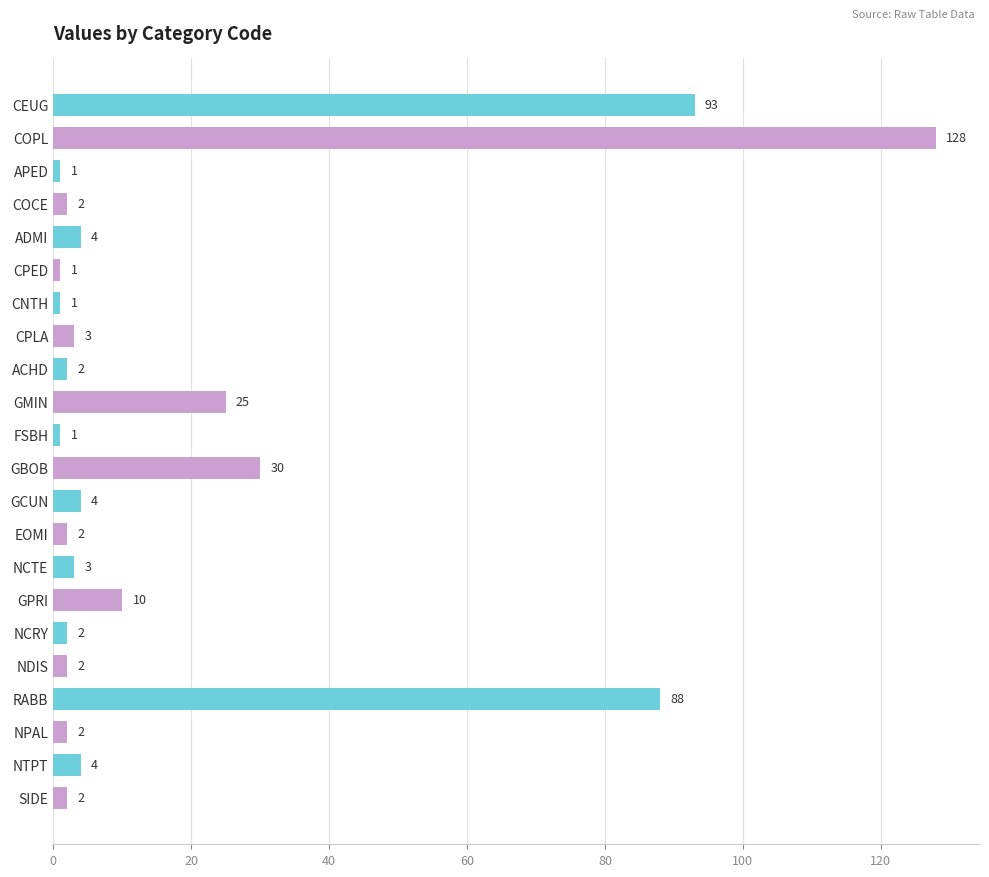

The chart shows a value of 1 at CNTH. True or false?

True